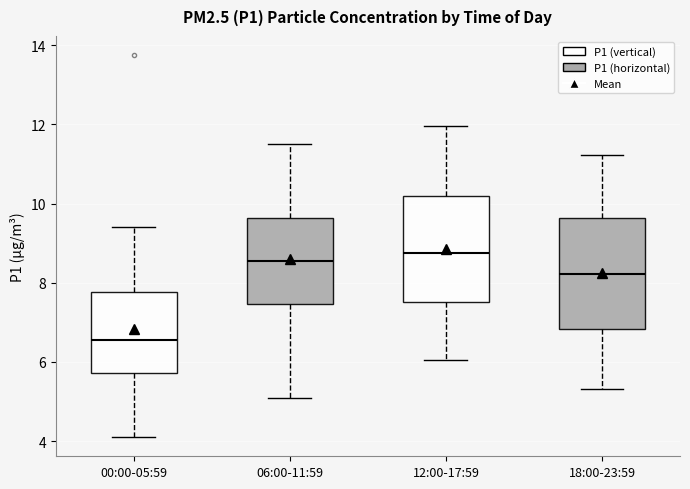

Which box's median line is the lowest?

00:00-05:59